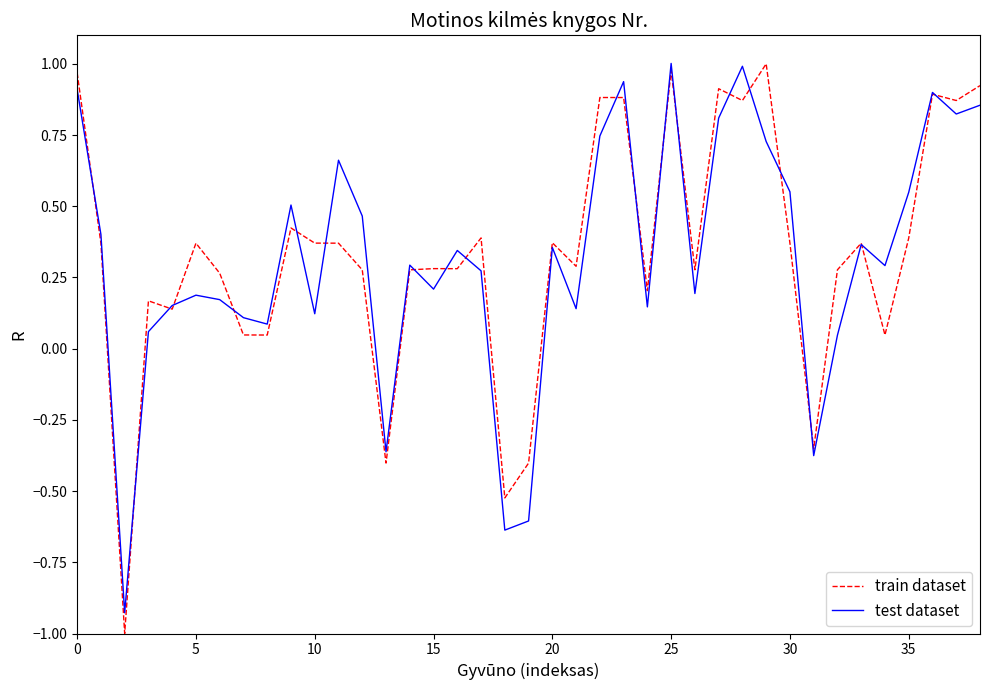

What is the smallest value displayed?

-1.0